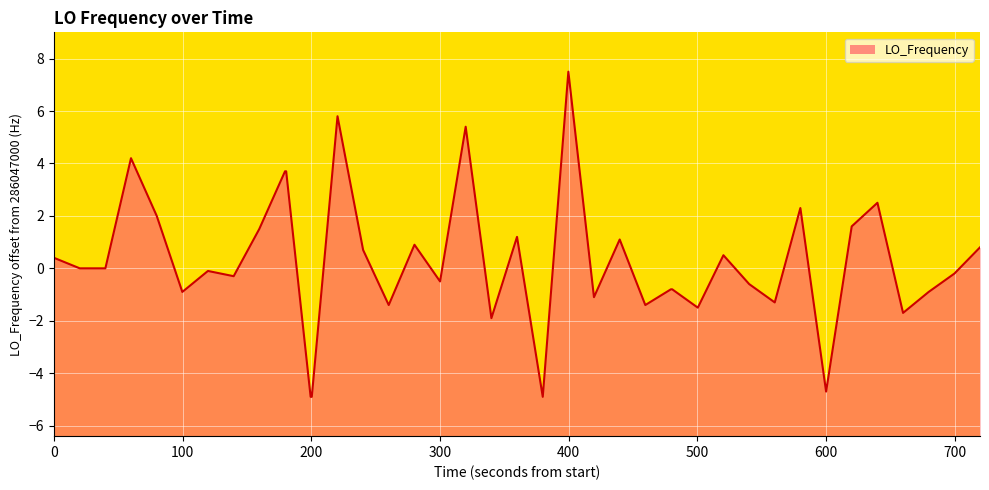

What is the difference between the second highest and second lowest values?

10.7